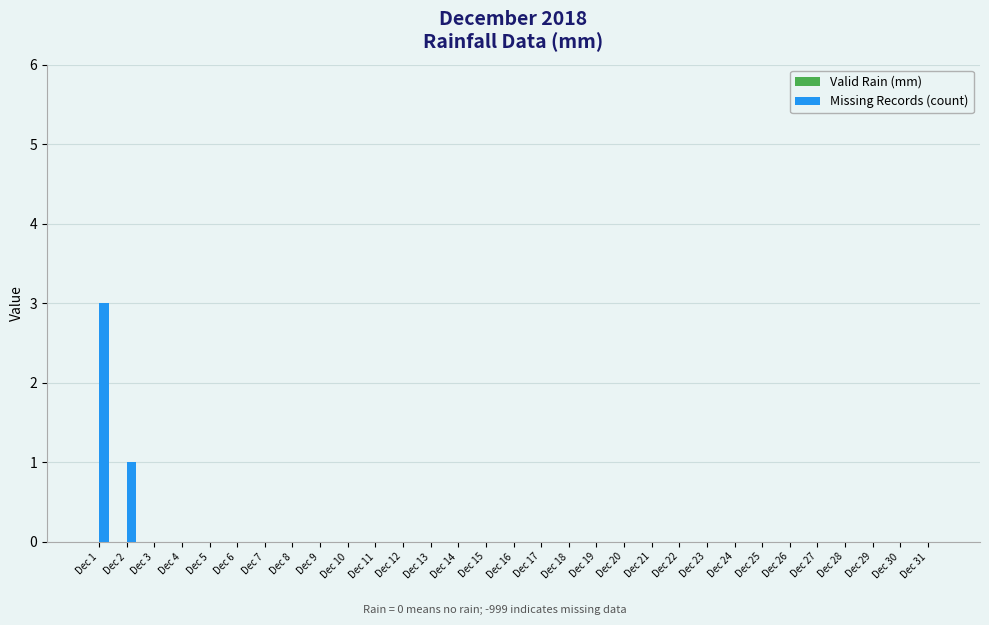

Are the bars horizontal?

No